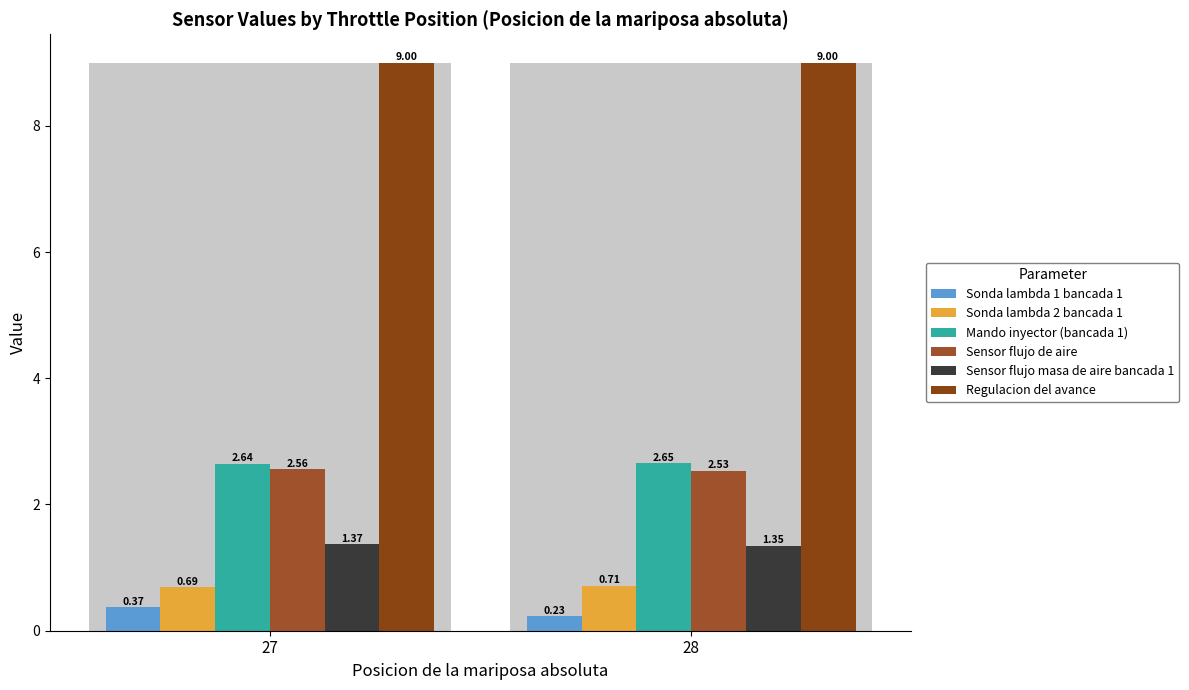

Count the Sensor flujo de aire values in the range 2 to 3.

2